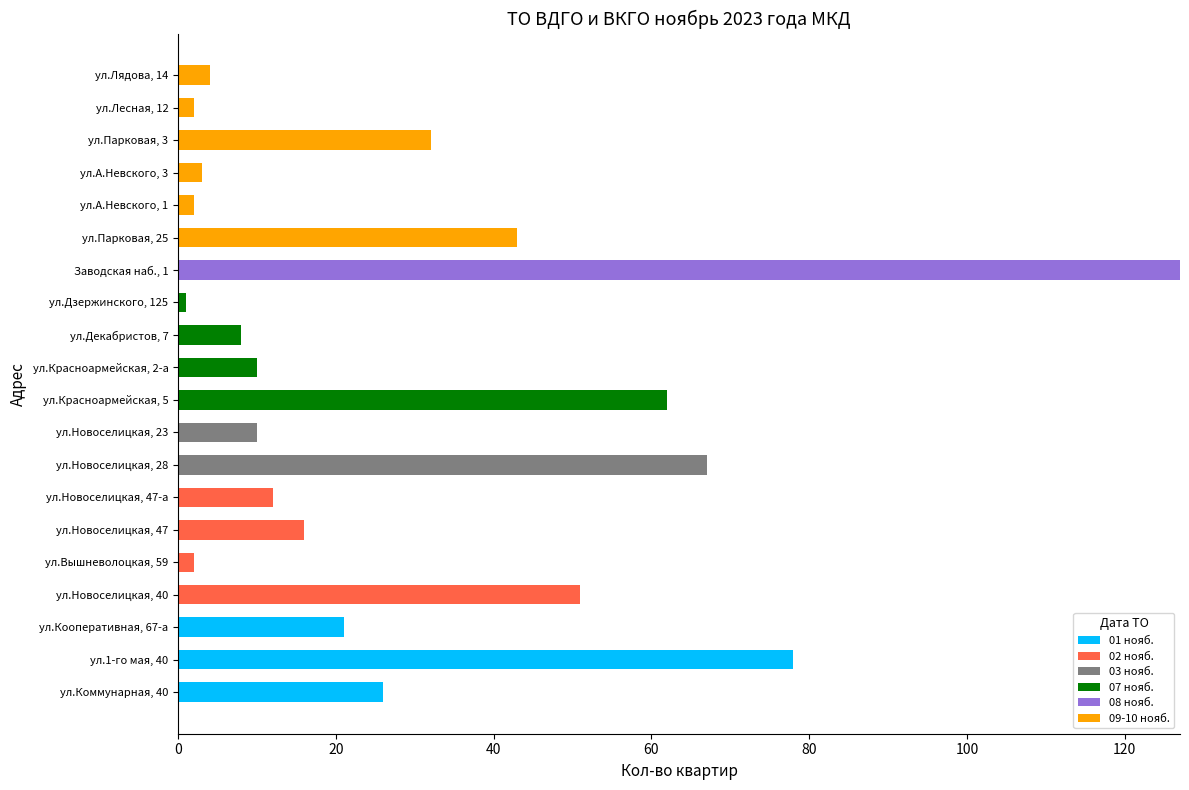

What are all the series names shown in the legend?

01 нояб., 02 нояб., 03 нояб., 07 нояб., 08 нояб., 09-10 нояб.